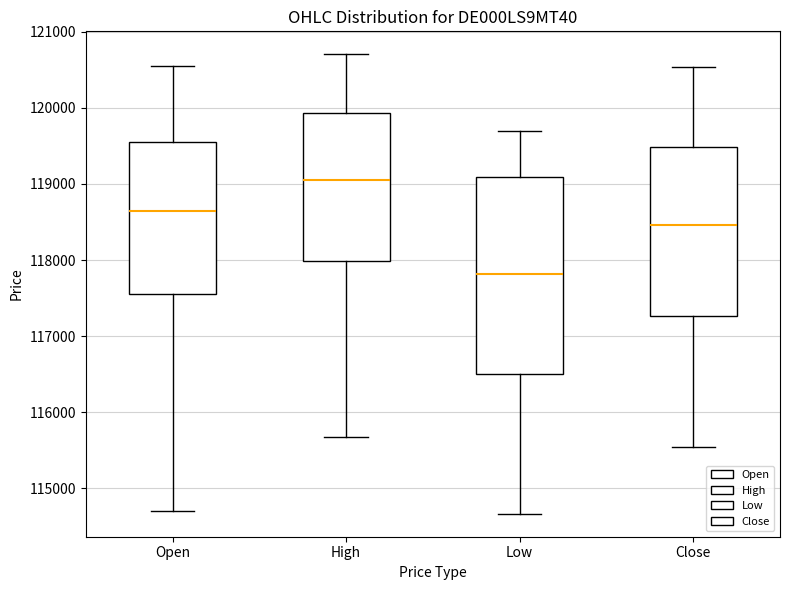

Where does the median line of the box for Low sit on the y-axis? The values are not printed on the chart, so give them approximately, as read against the axis.

117800